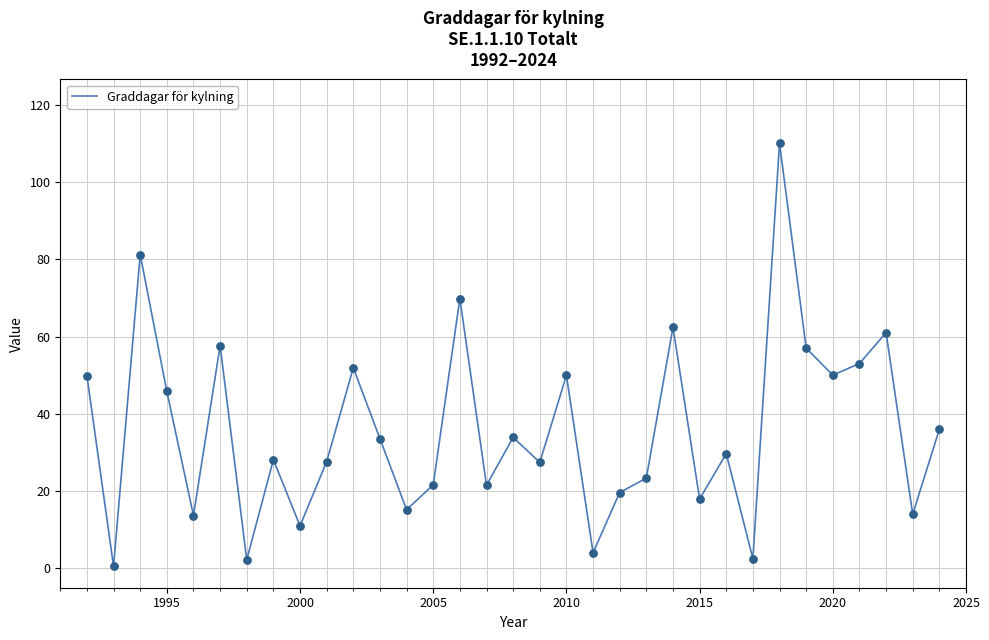

What is the greatest value displayed?

110.0